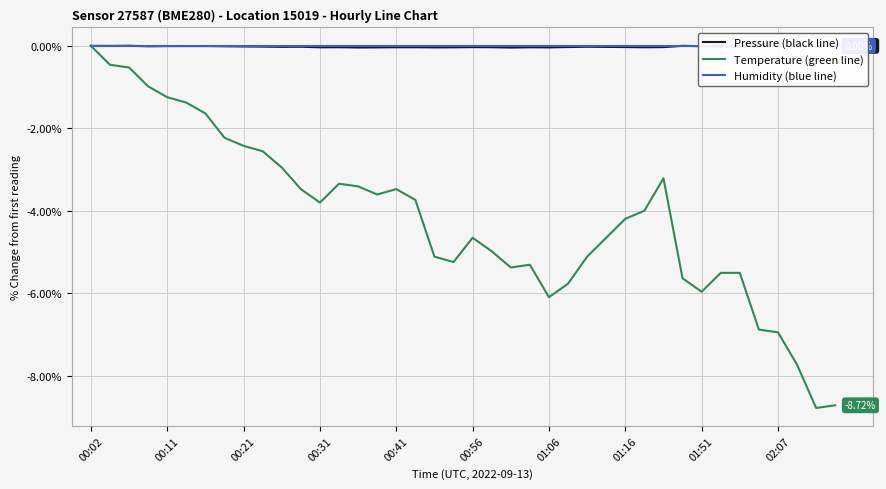

True or false: temperature and pressure cross at least once.

False